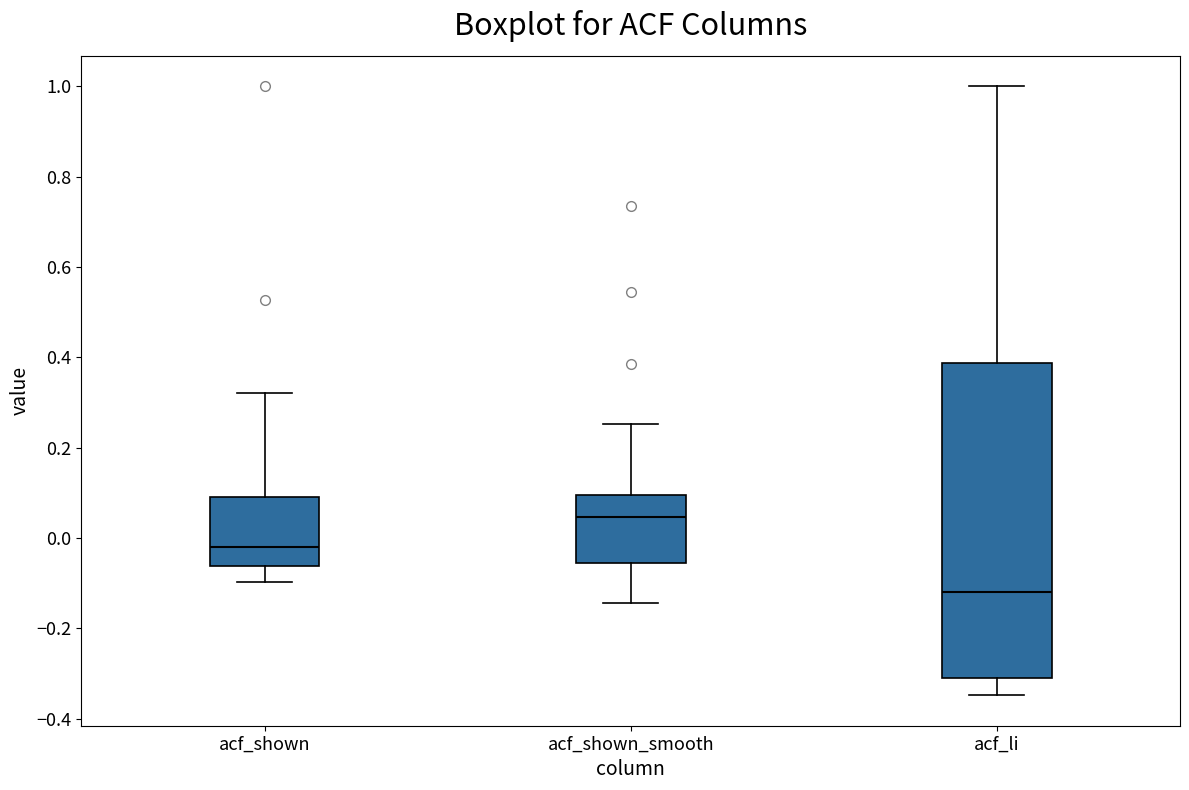

Reading left to right, read every box against the y-axis: the position of its median line, the range the box covers, and the ends of its whiskers. The values are not printed on the chart, so give them approximately, as read against the axis.

acf_shown: median -0.02, box -0.06 to 0.10, whiskers -0.10 to 0.32
acf_shown_smooth: median 0.04, box -0.06 to 0.10, whiskers -0.14 to 0.26
acf_li: median -0.12, box -0.30 to 0.38, whiskers -0.34 to 1.00